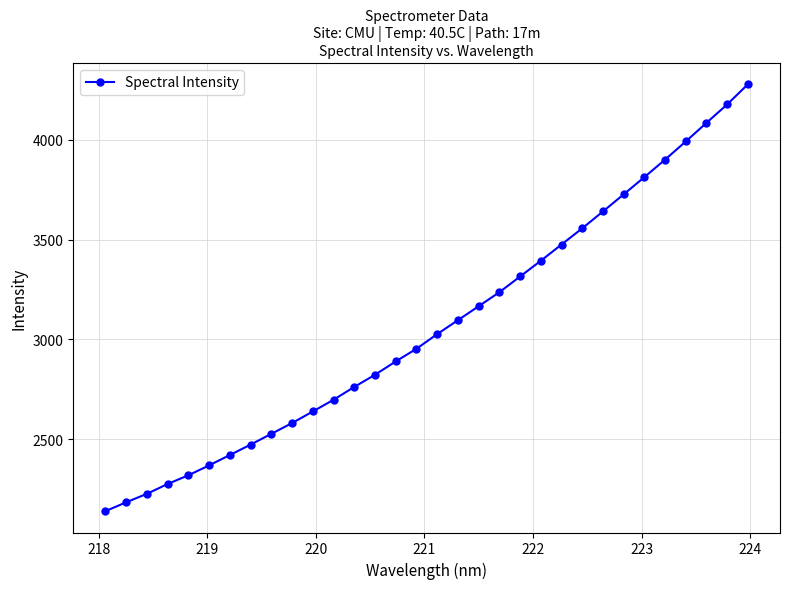

What is the difference between the maximum and minimum values?

2140.4